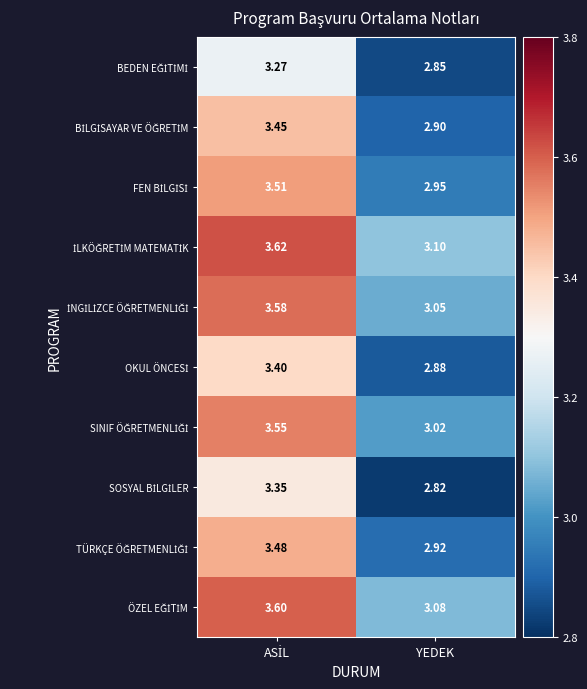

Which label corresponds to the smallest value in the chart?

YEDEK